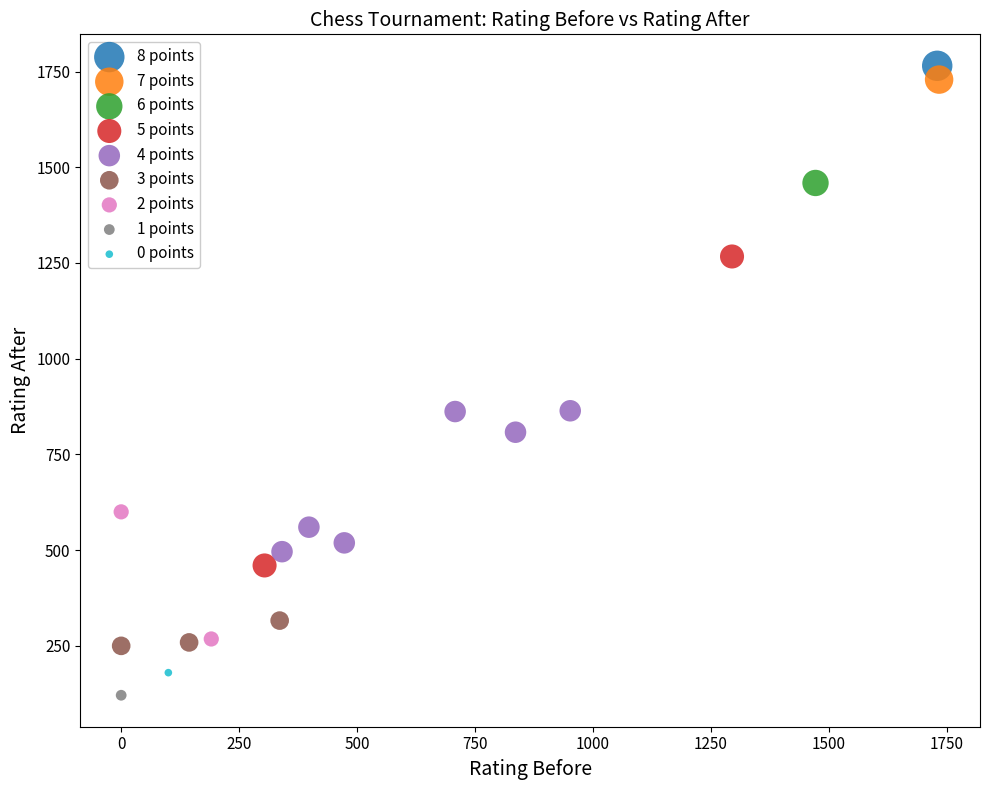

What are all the series names shown in the legend?

8 points, 7 points, 6 points, 5 points, 4 points, 3 points, 2 points, 1 points, 0 points